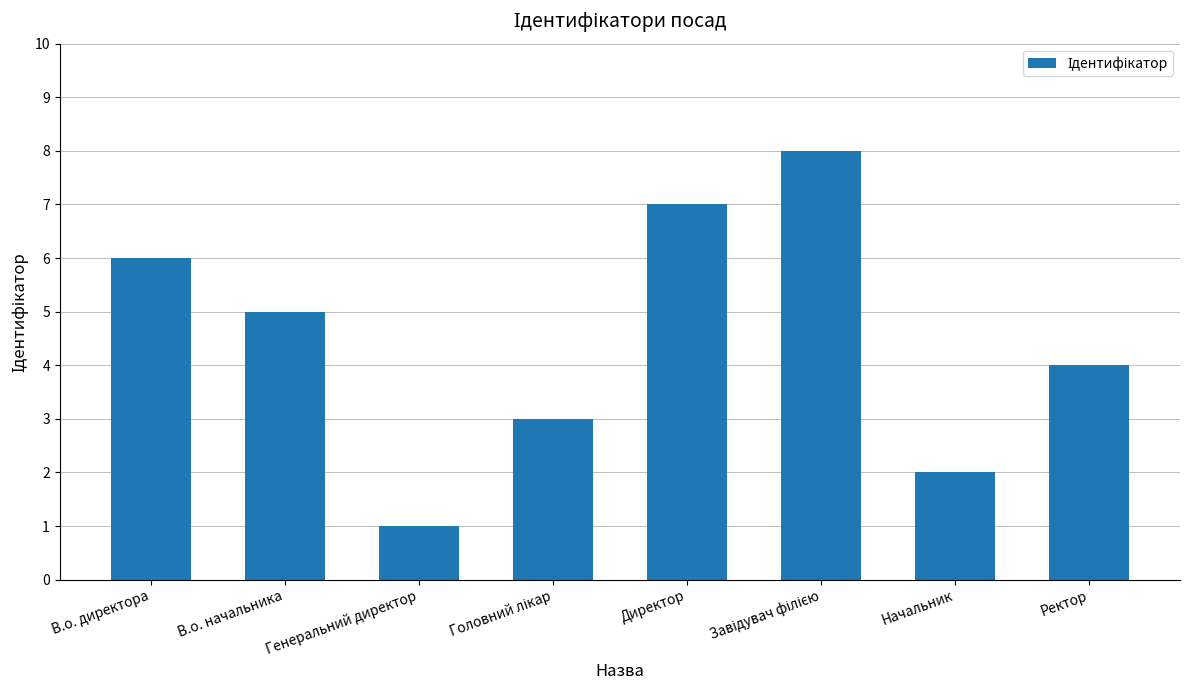

How many values are between 3 and 7?

5